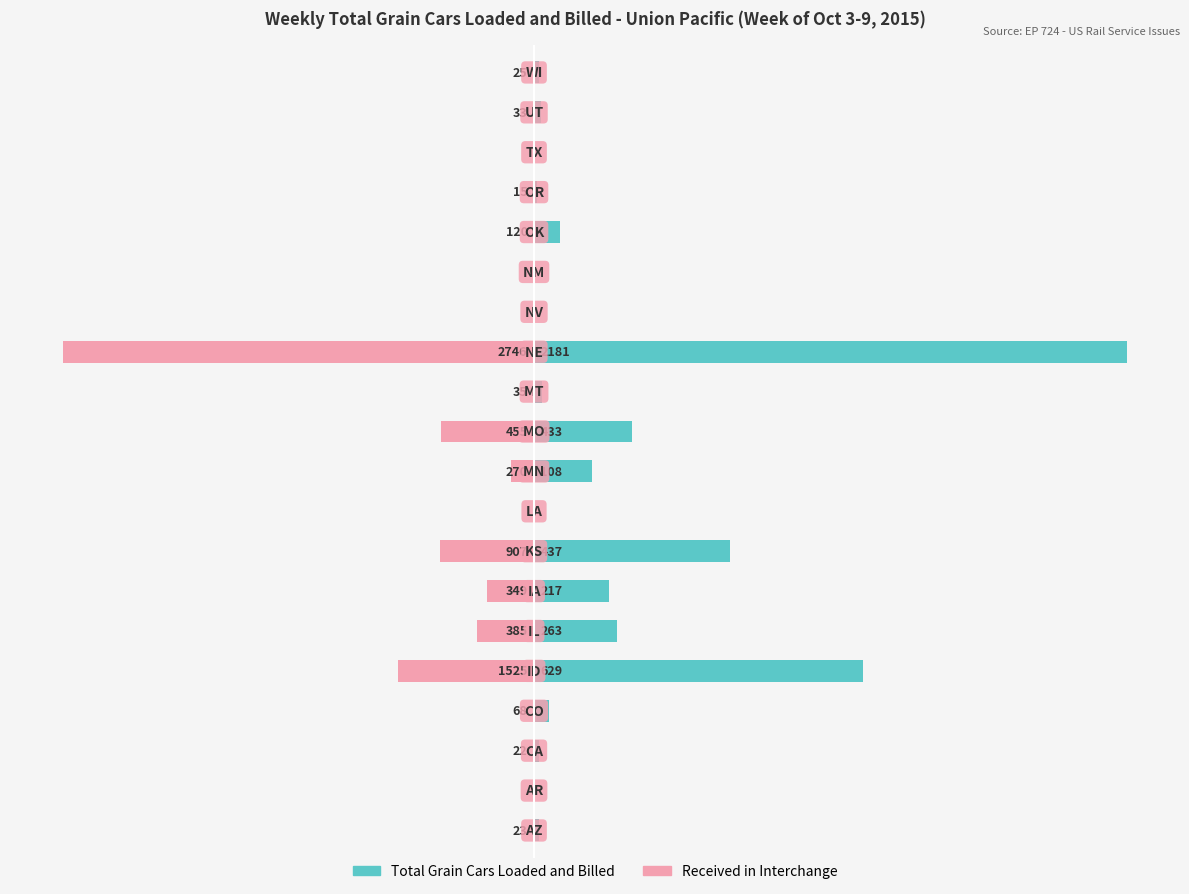

The value of Total Grain Cars Loaded and Billed at −1000 is 39. True or false?

False